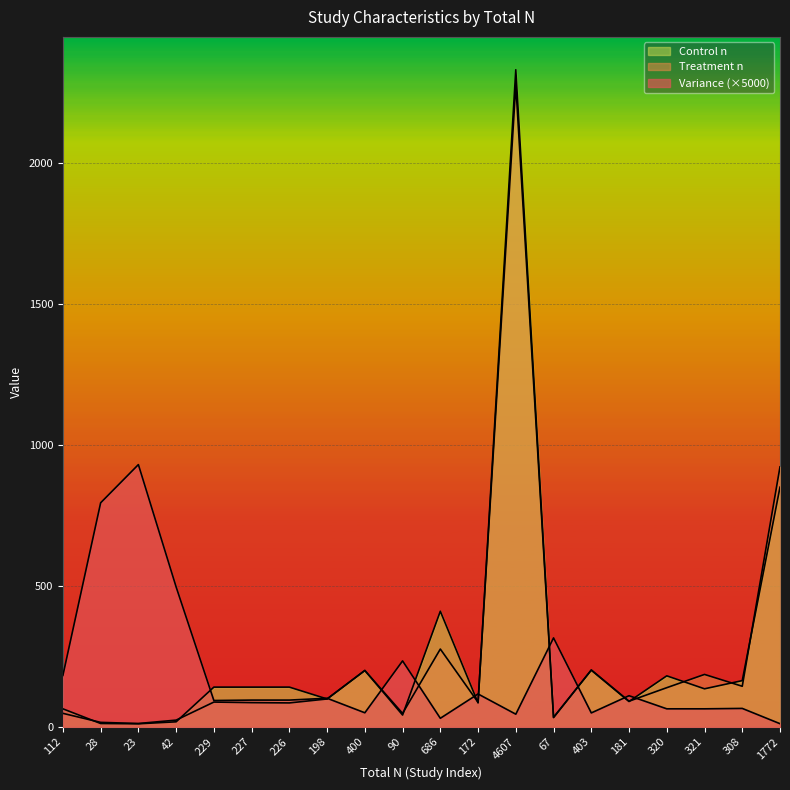

Between 320 and 42, which is larger?

42